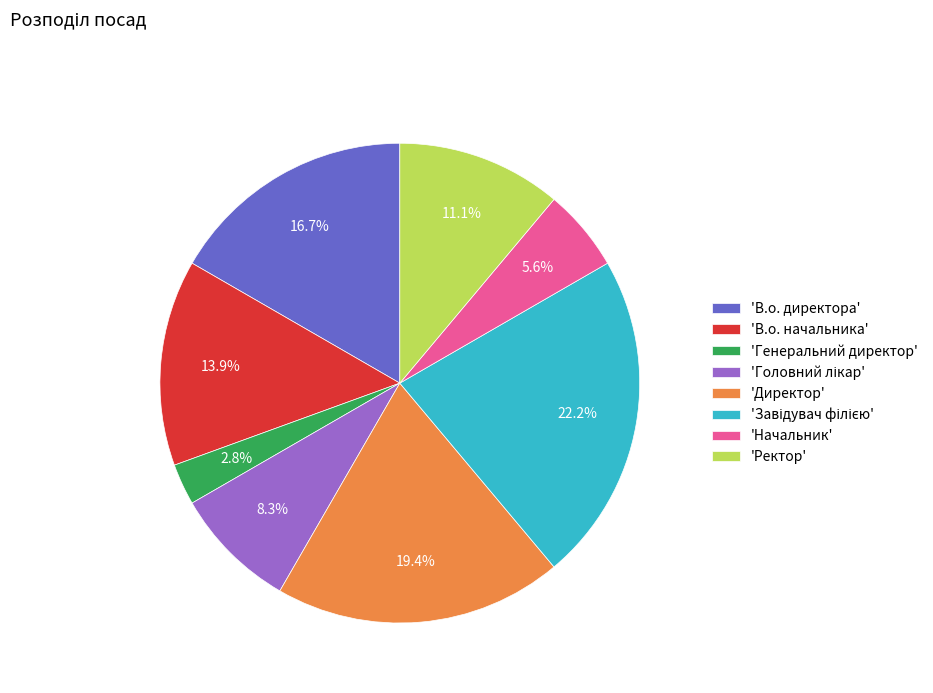

What is the smallest slice in the pie chart?

'Генеральний директор'